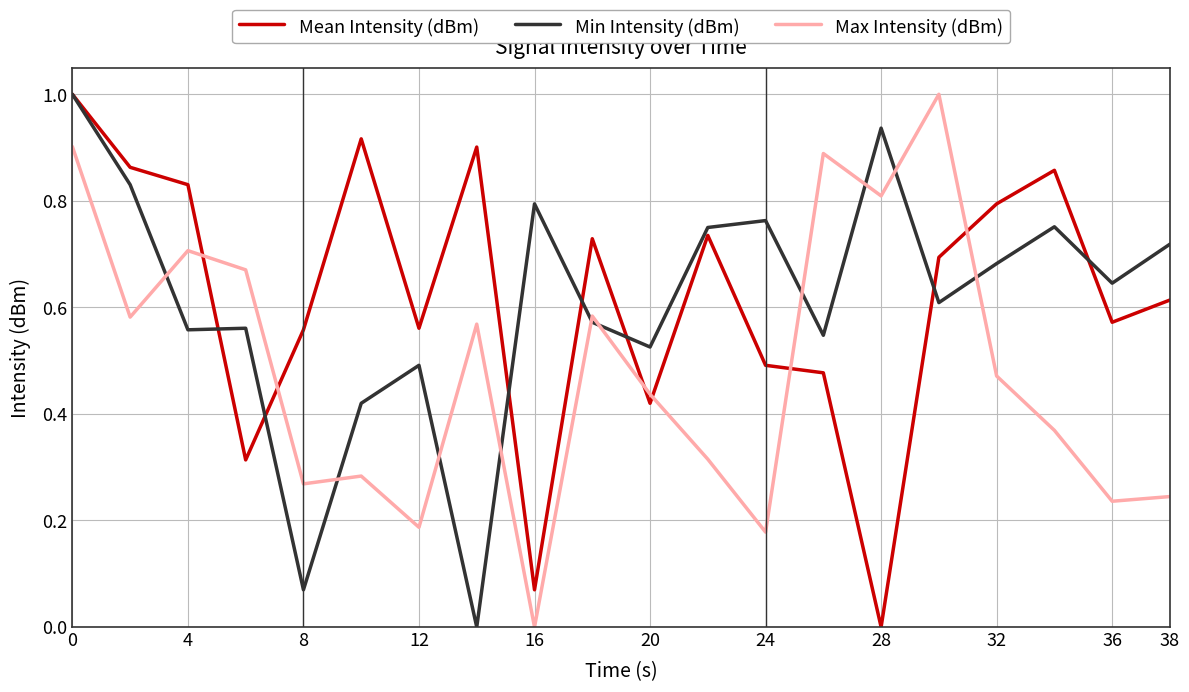

Which series ends up on top after the final intersection of Max Intensity (dBm) and Min Intensity (dBm)?

Min Intensity (dBm)